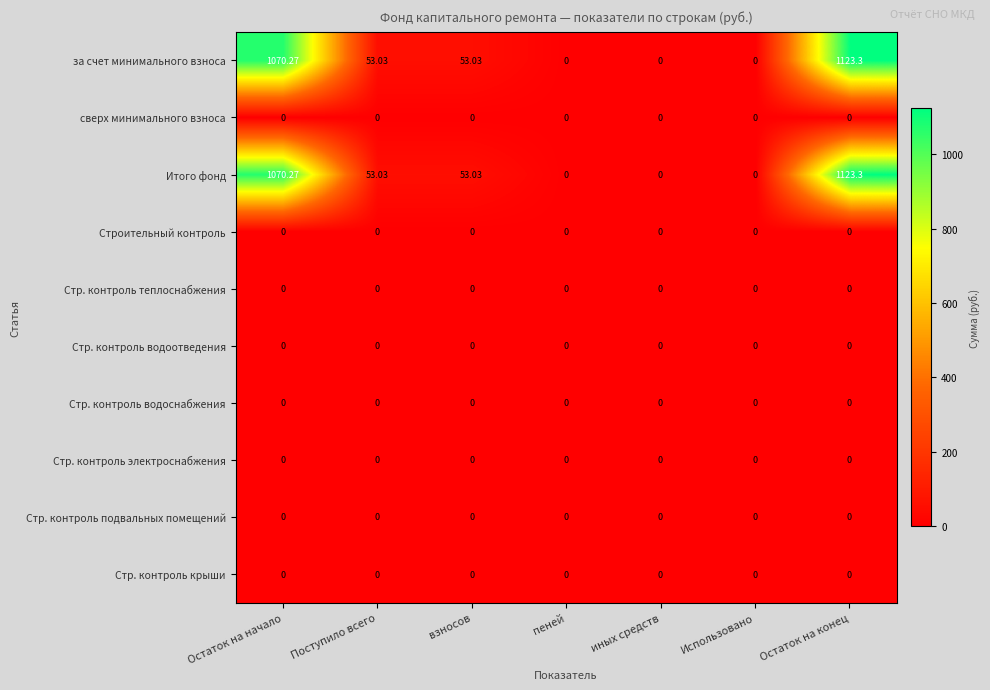

At which category is the sum across all series the highest?

Остаток на конец